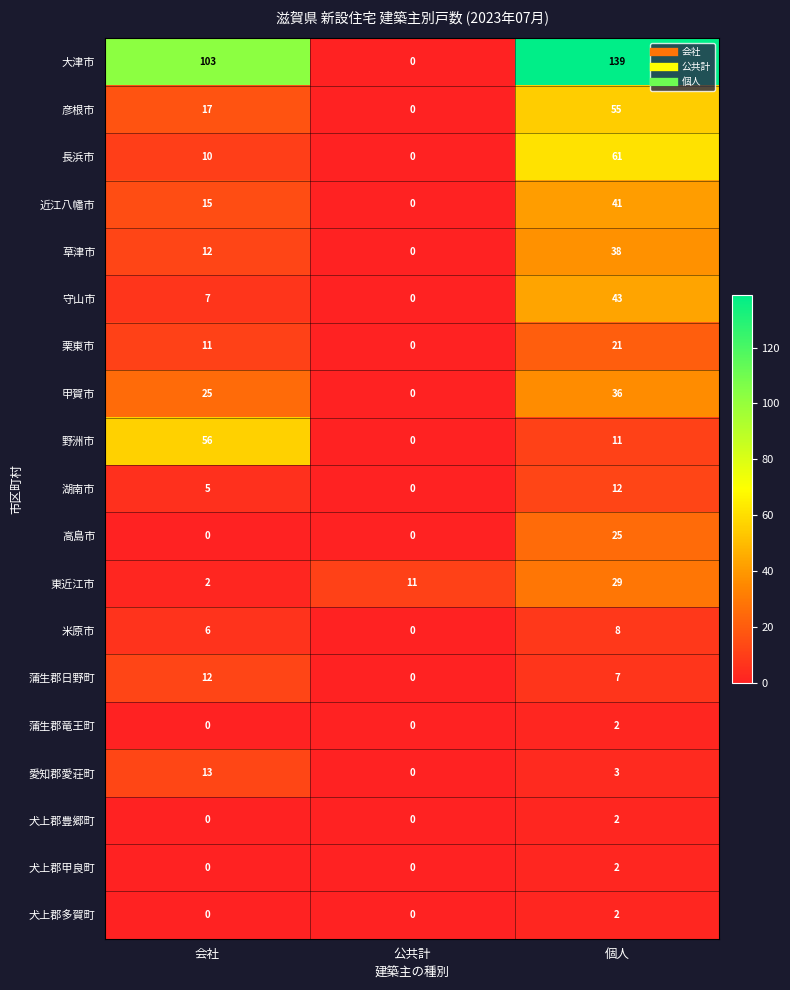

Rank the categories by 草津市 value from highest to lowest.

個人, 会社, 公共計